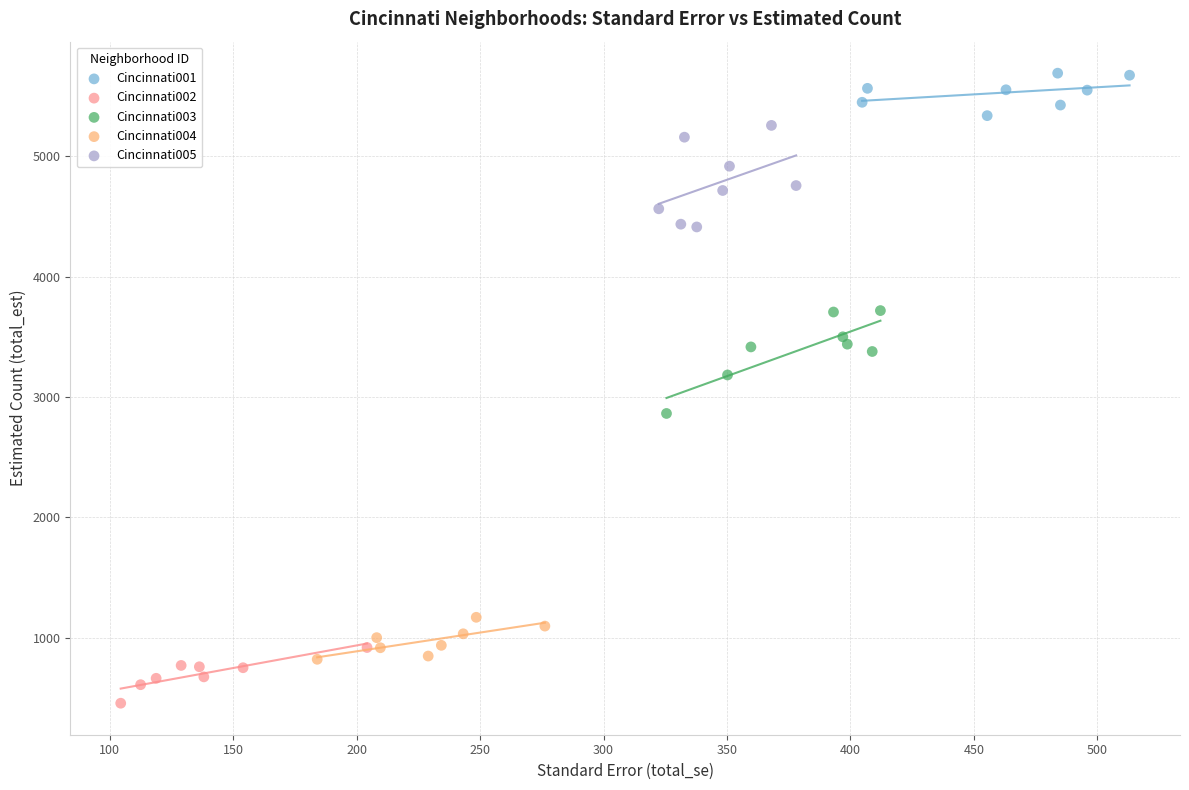

What are all the series names shown in the legend?

Cincinnati001, Cincinnati002, Cincinnati003, Cincinnati004, Cincinnati005